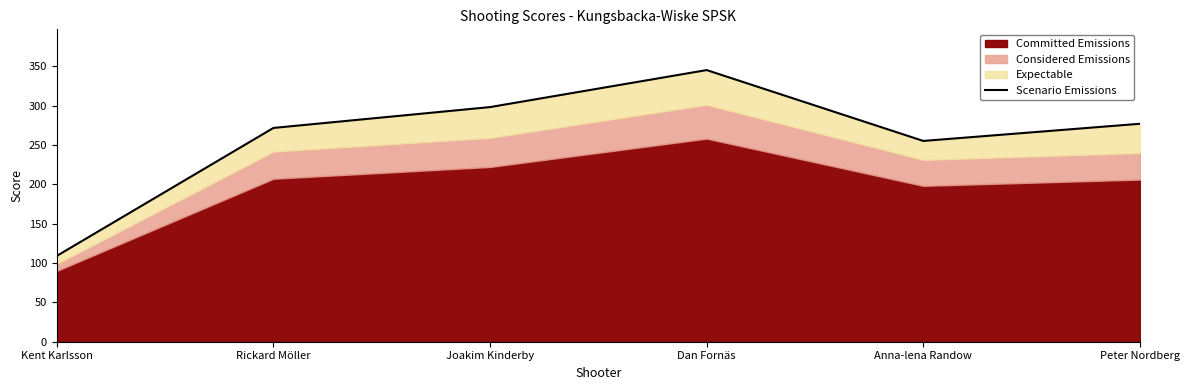

What is the change in value from Joakim Kinderby to Peter Nordberg?

-21.2